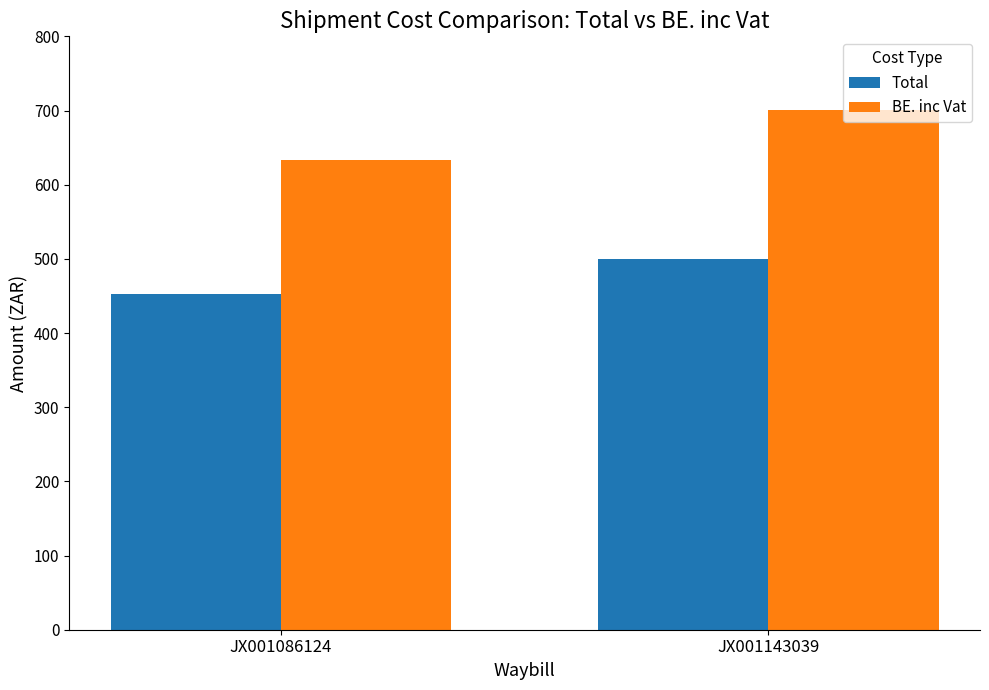

How many bars are there in each group?

2